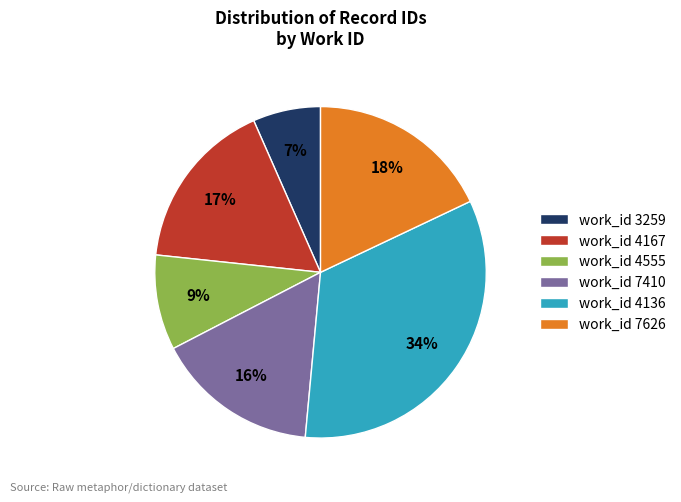

Does work_id 4136 represent more than half of the total?

No